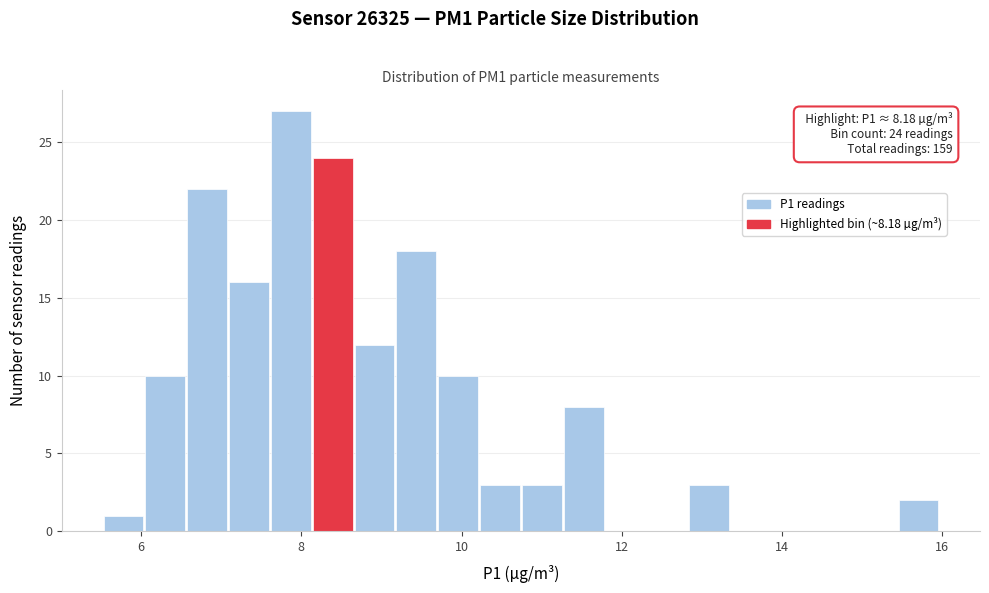

Around what value on the x-axis is the tallest bar? Give the approximate position of its centre, as read against the axis.

7.8